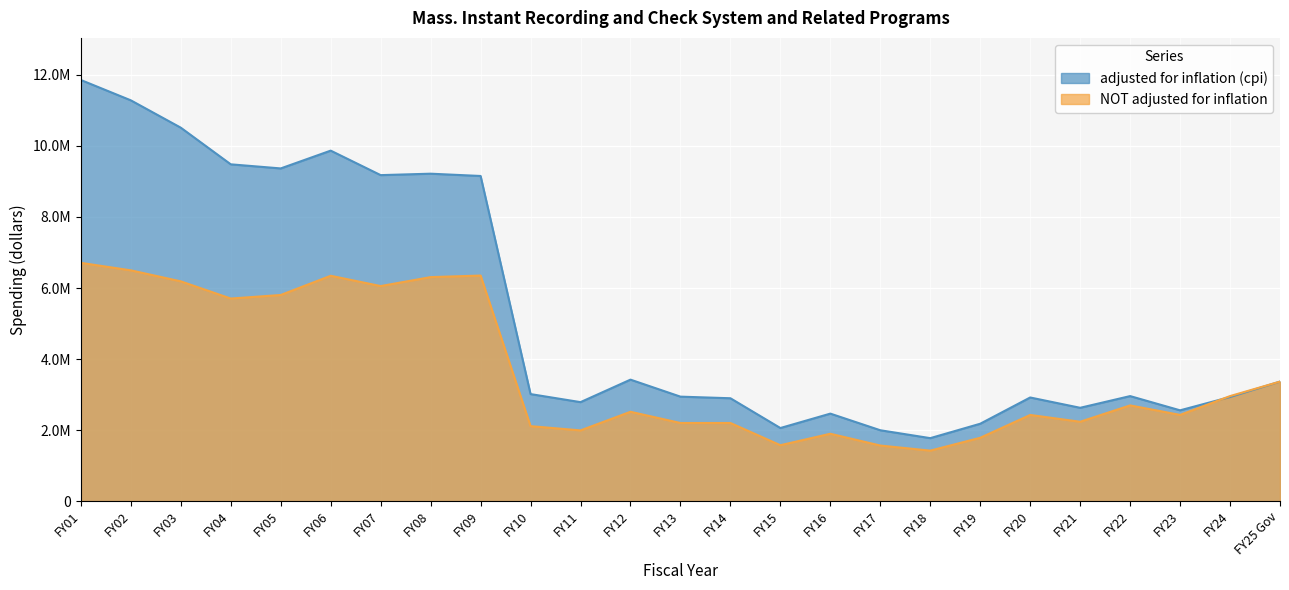

Where is the first local maximum for NOT adjusted for inflation?

FY06